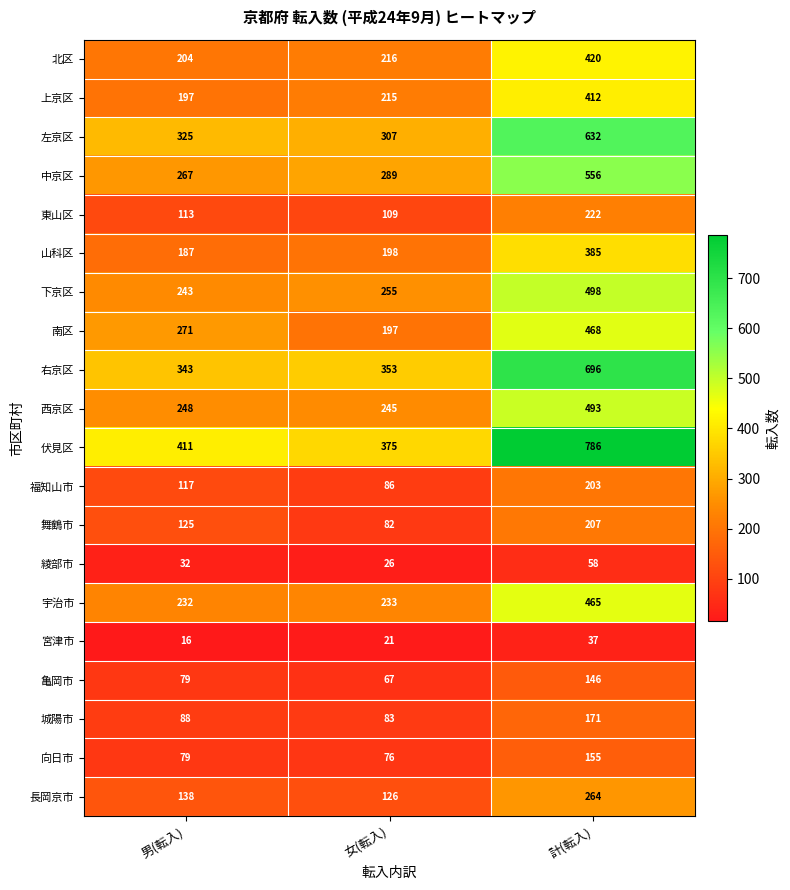

What value does the 舞鶴市 series have at 女(転入)?

82